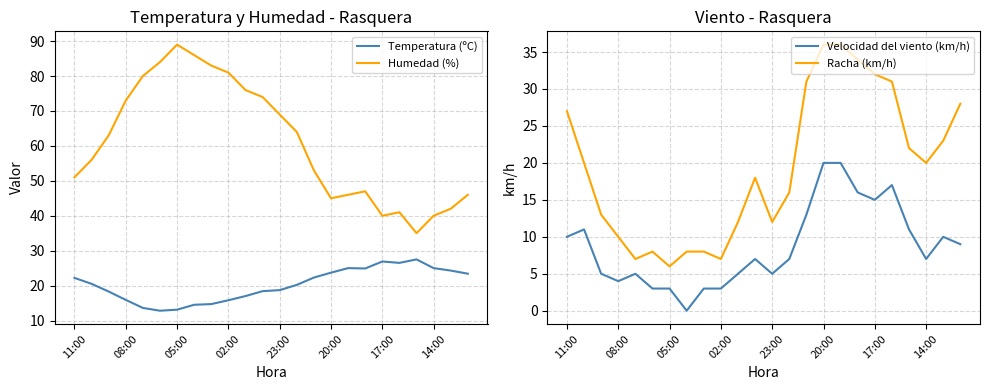

True or false: Racha (km/h) and Velocidad del viento (km/h) intersect in this chart.

False